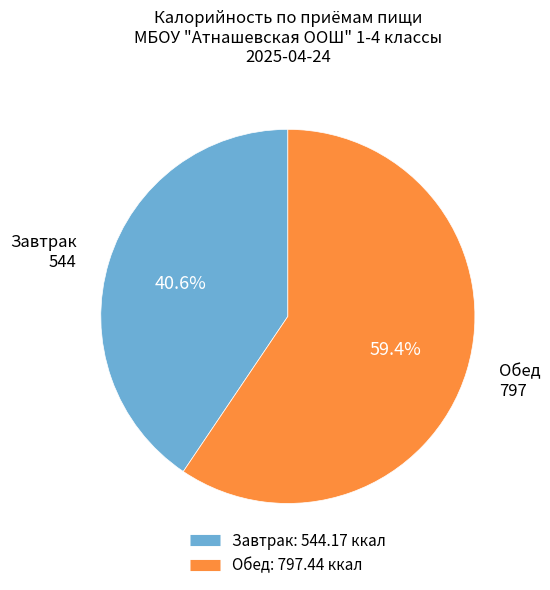

Do Завтрак and Обед together represent more than half of the pie?

Yes